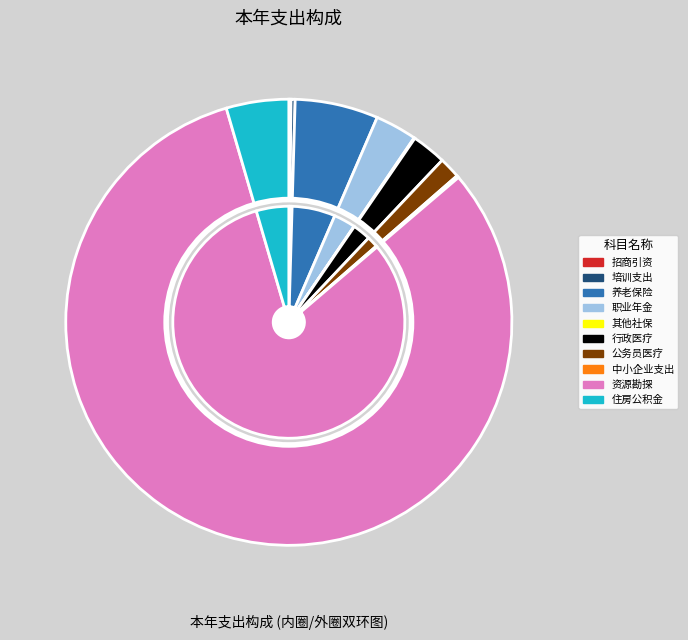

Count the number of slices in the pie.

10